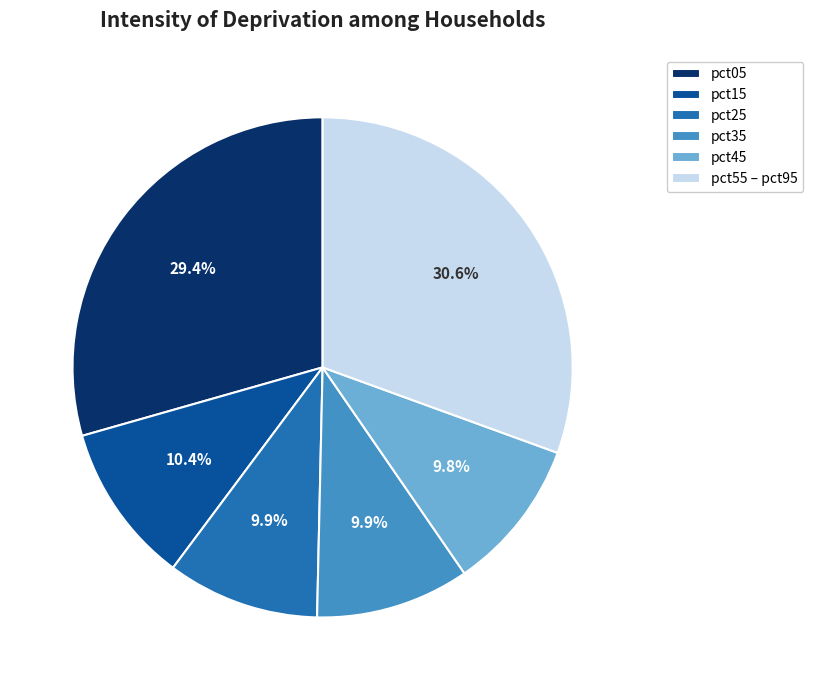

Which category has the biggest portion of the pie?

pct55 – pct95